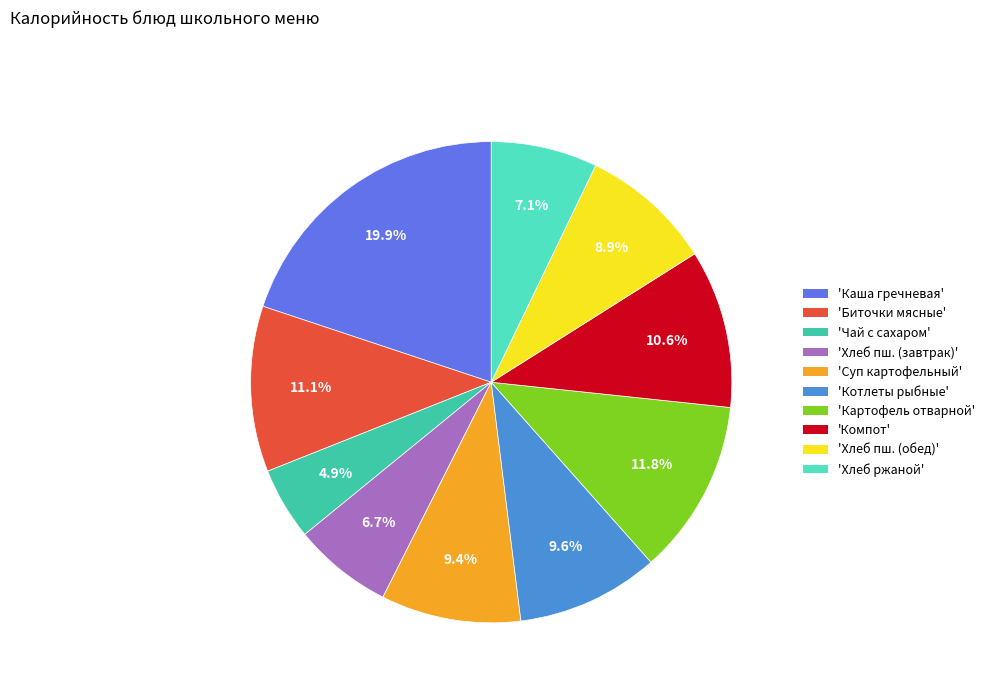

Is there any slice that represents more than half of the pie?

No